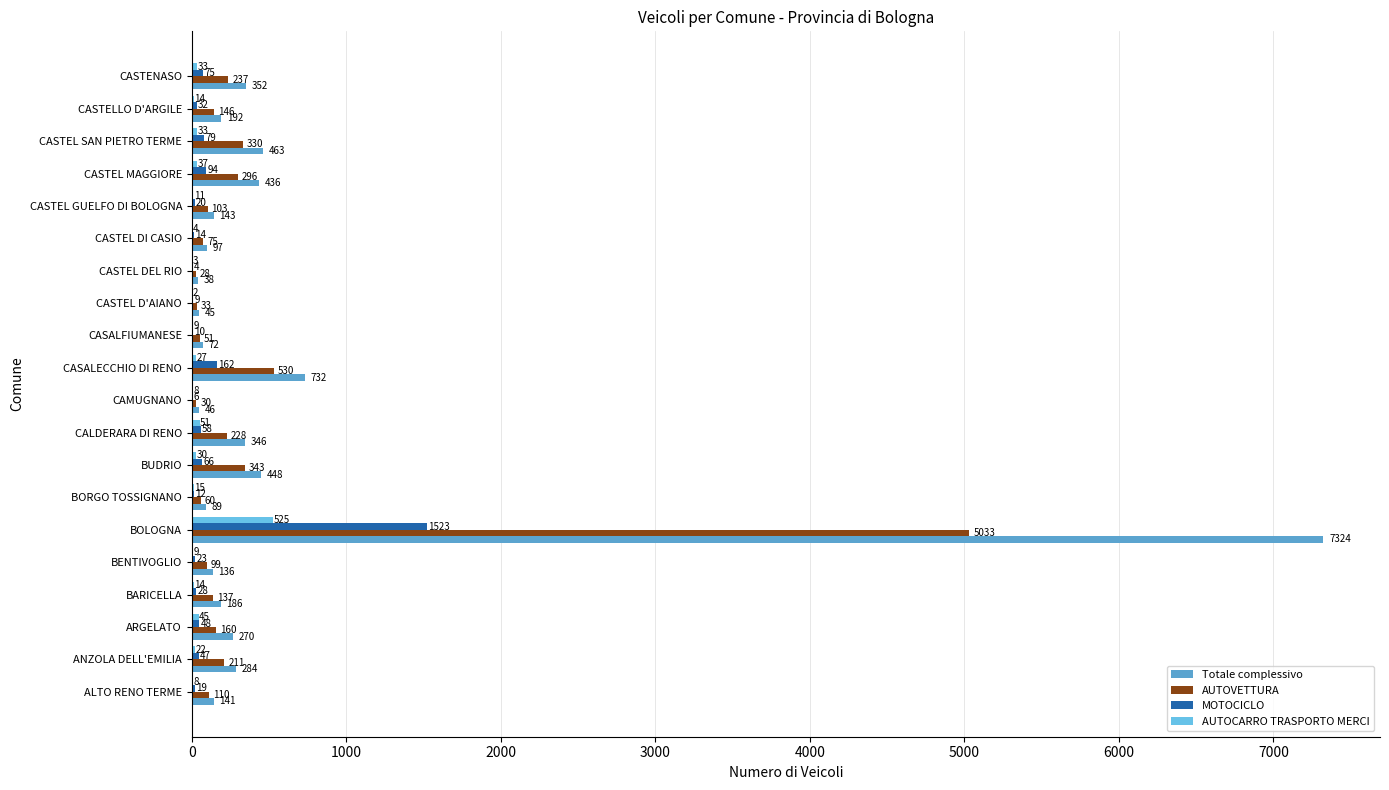

What is the maximum value shown in the chart?

7324